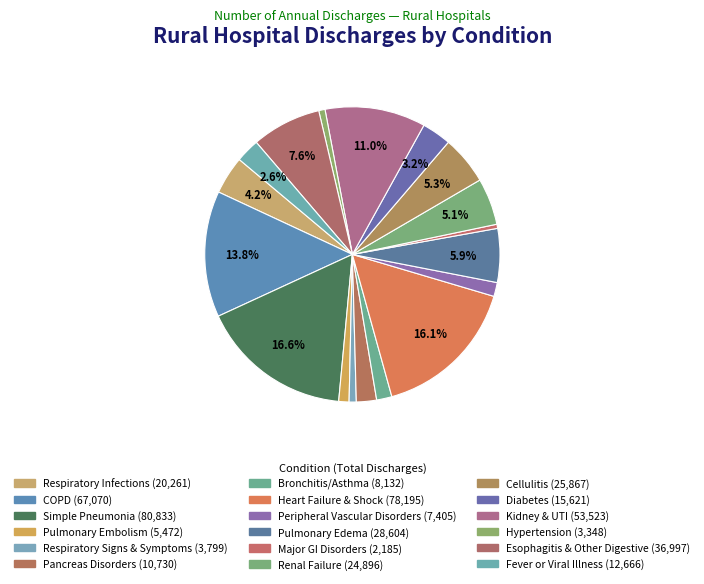

The Cellulitis slice represents 12% of the pie. True or false?

False